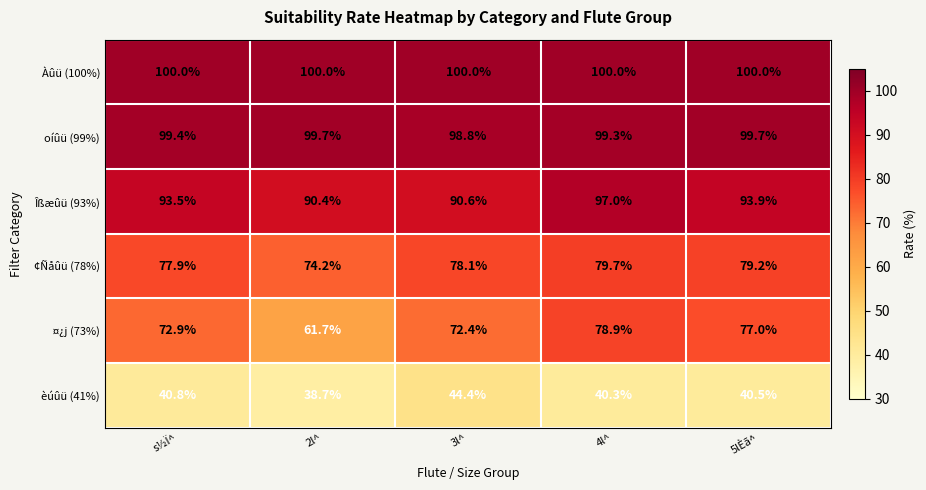

How many data points in ¤¿j (73%) are above 72?

4